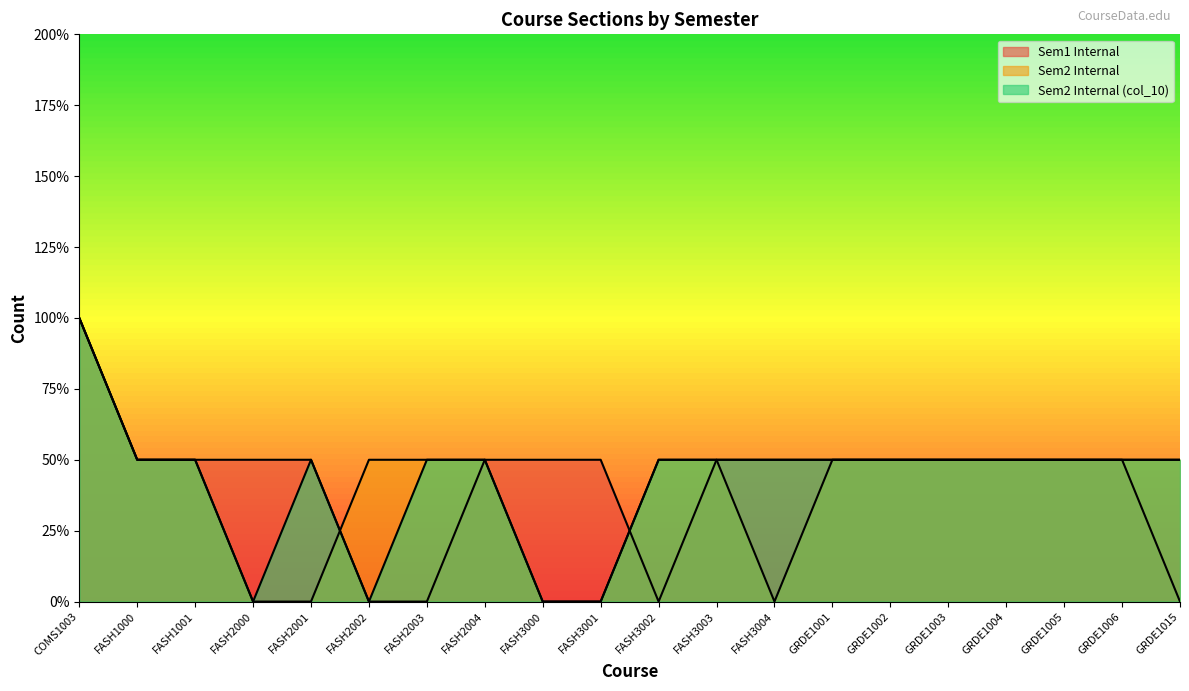

What is the value of the Sem1 Internal point at the 16th from the left?

1